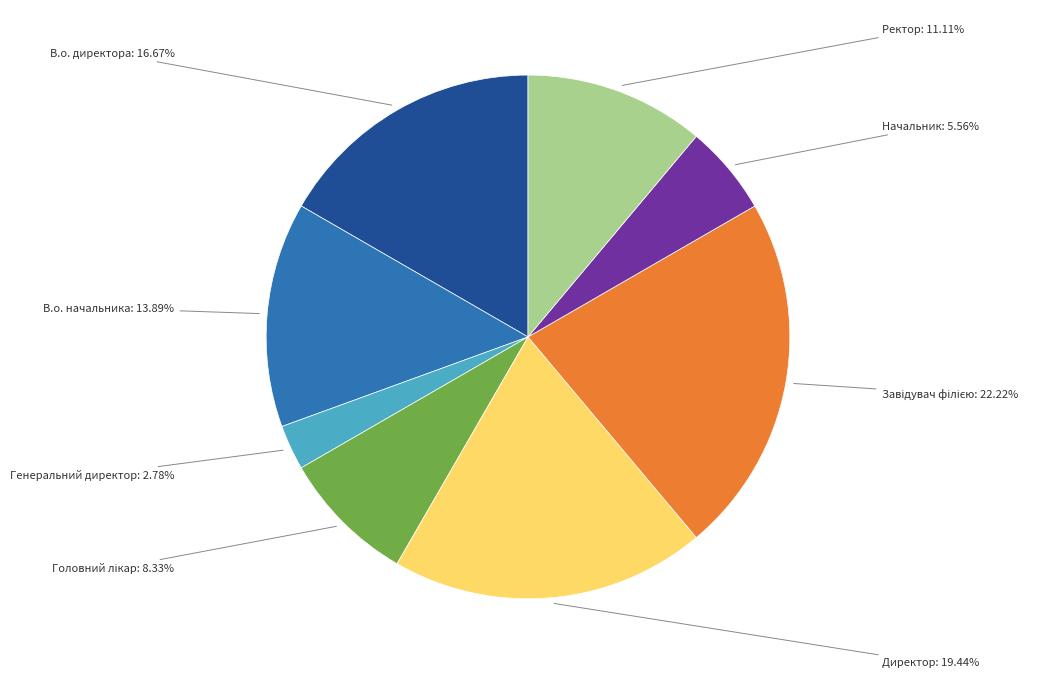

To the nearest percent, what is the average slice percentage?

12%